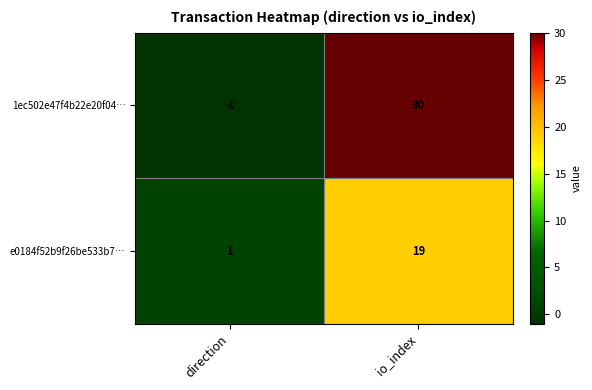

List the series in order of their peak value, lowest first.

e0184f52b9f26be533b7…, 1ec502e47f4b22e20f04…